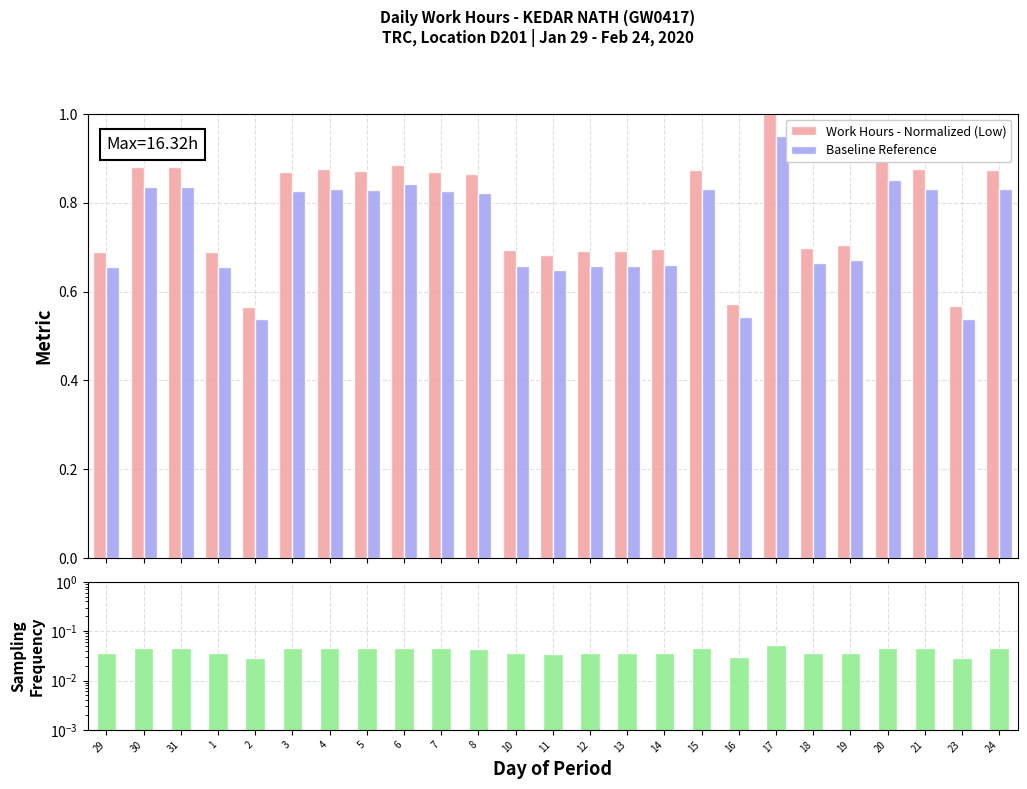

What is the highest value of the Sampling Frequency series?

0.1